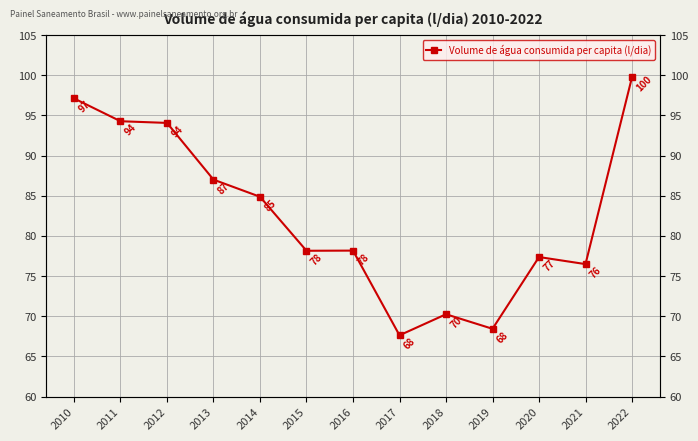

Where does the data first go above 78?

2010